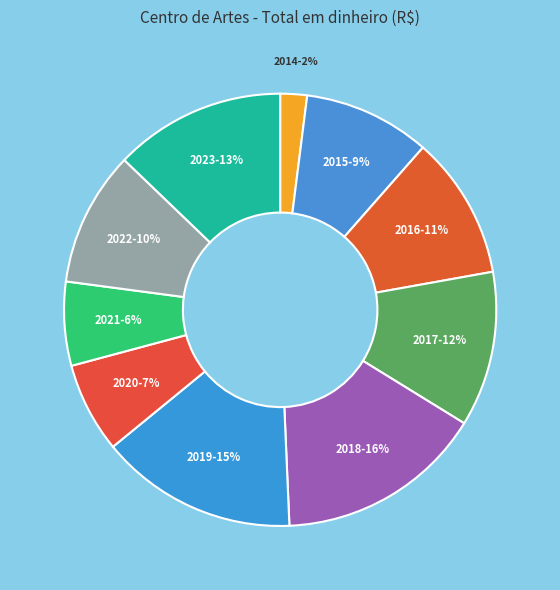

To the nearest percent, what portion does 2019 represent?

15%